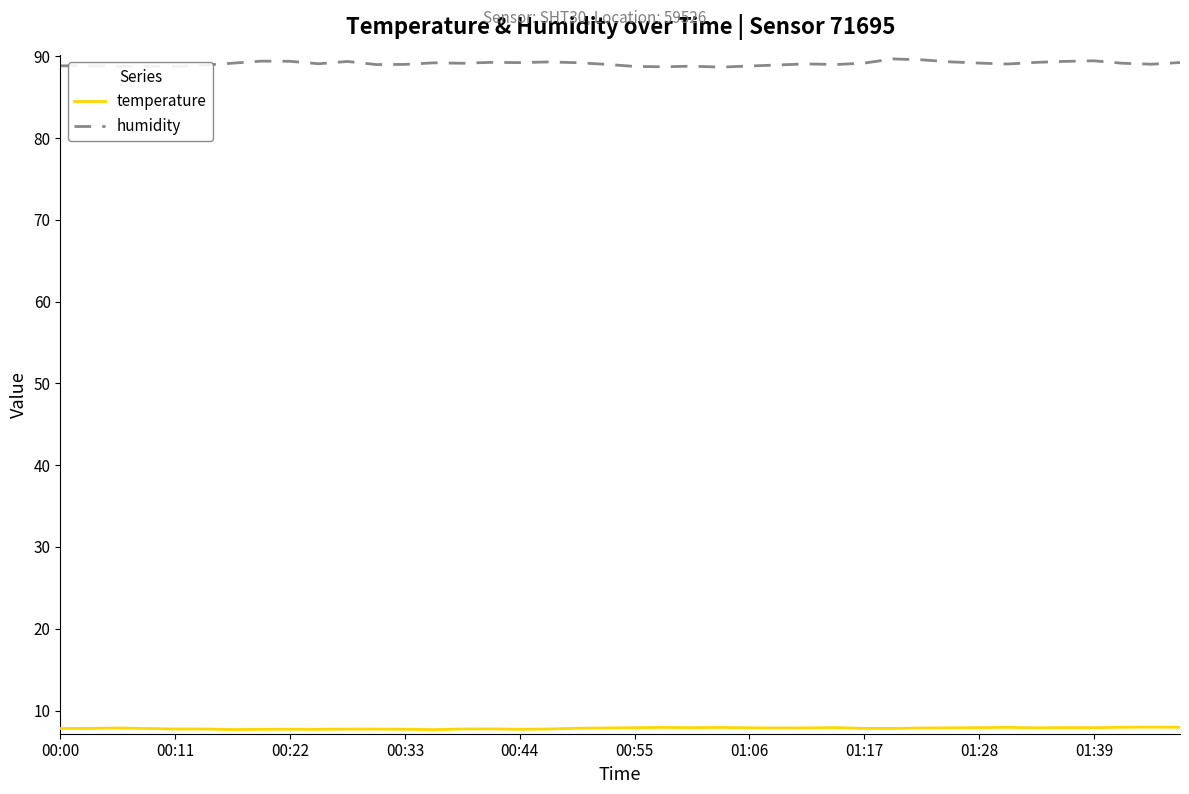

Is this an area chart (filled region under the line)?

No